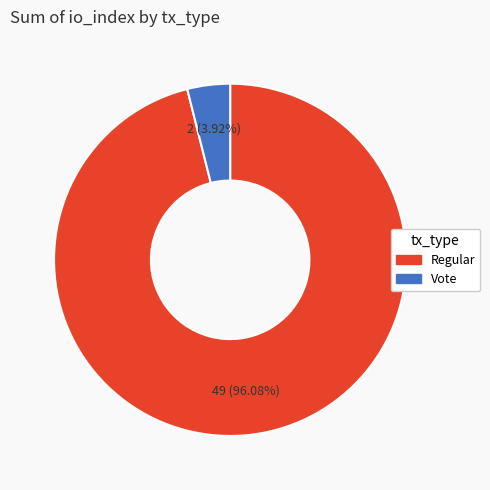

Is there a majority slice in this chart?

Yes